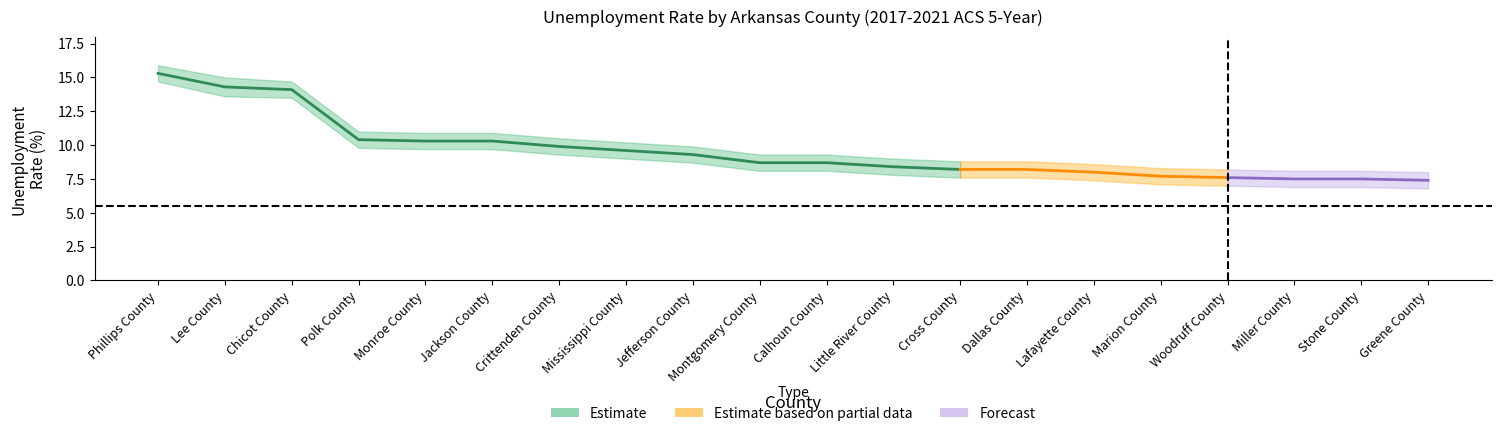

Does the chart have visible grid lines?

No